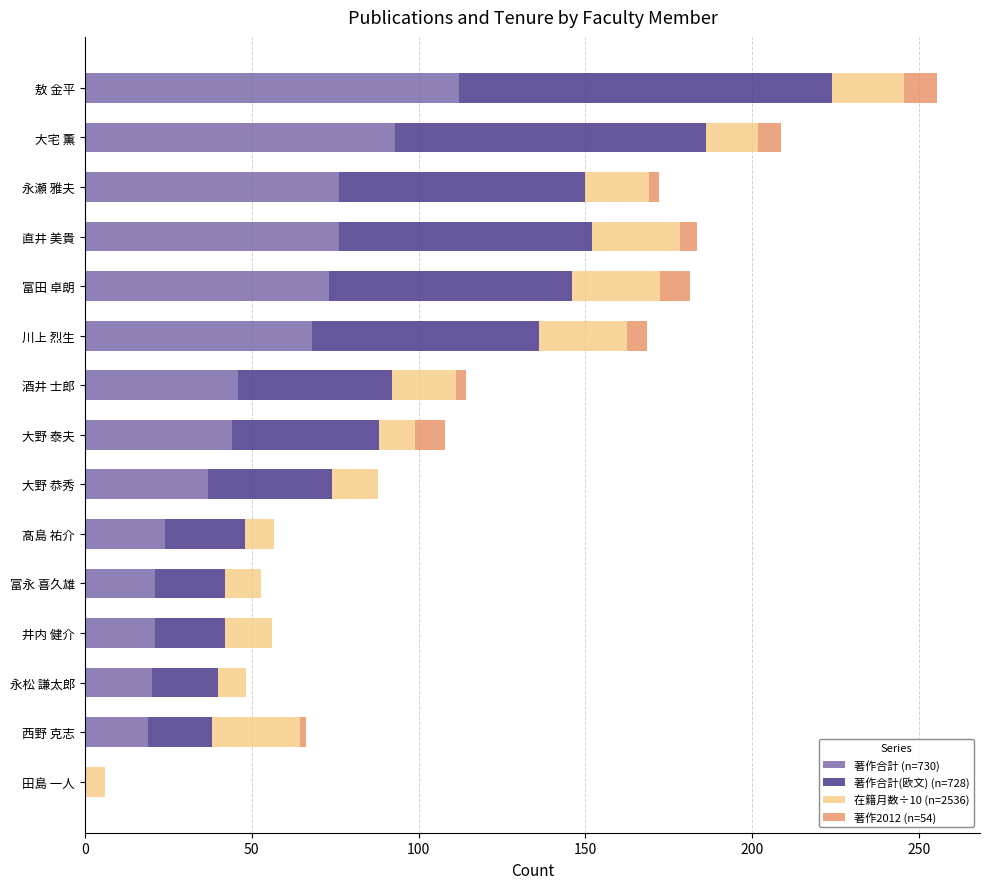

The value of 著作合計 (n=730) at 大野 泰夫 is 72.9. True or false?

False